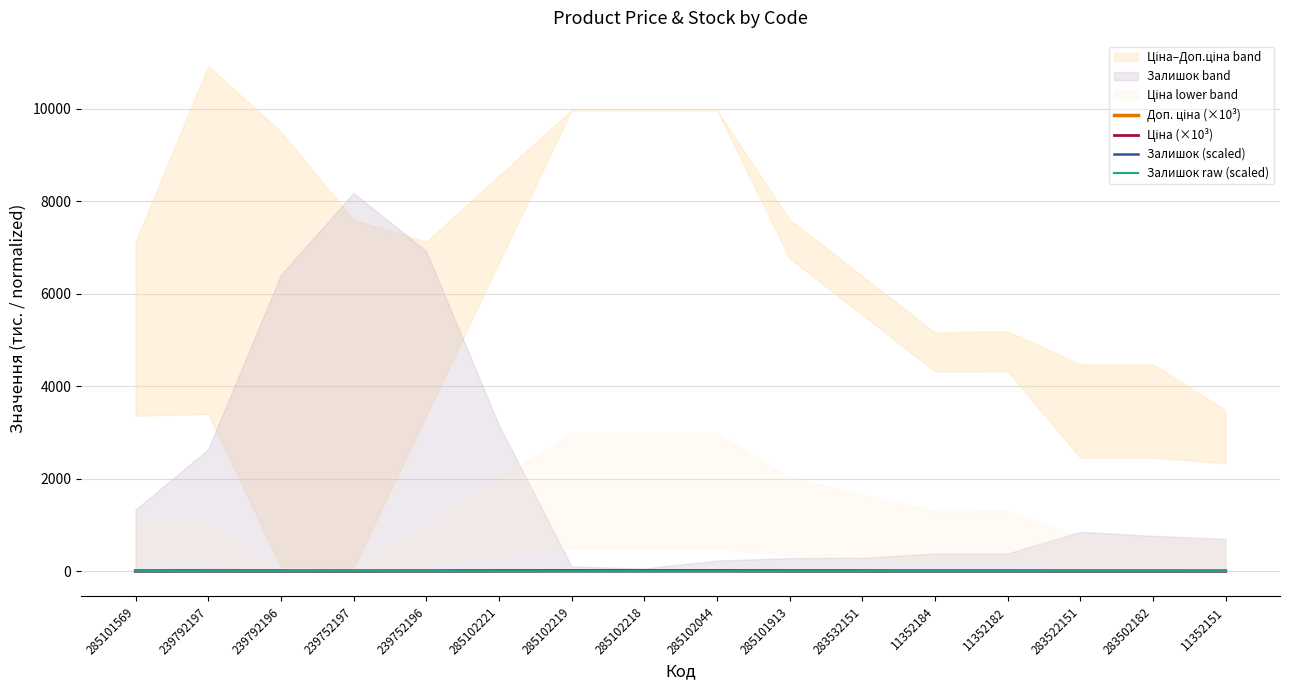

True or false: Ціна (×10³) has a value of 0.0 at 239792196.

False